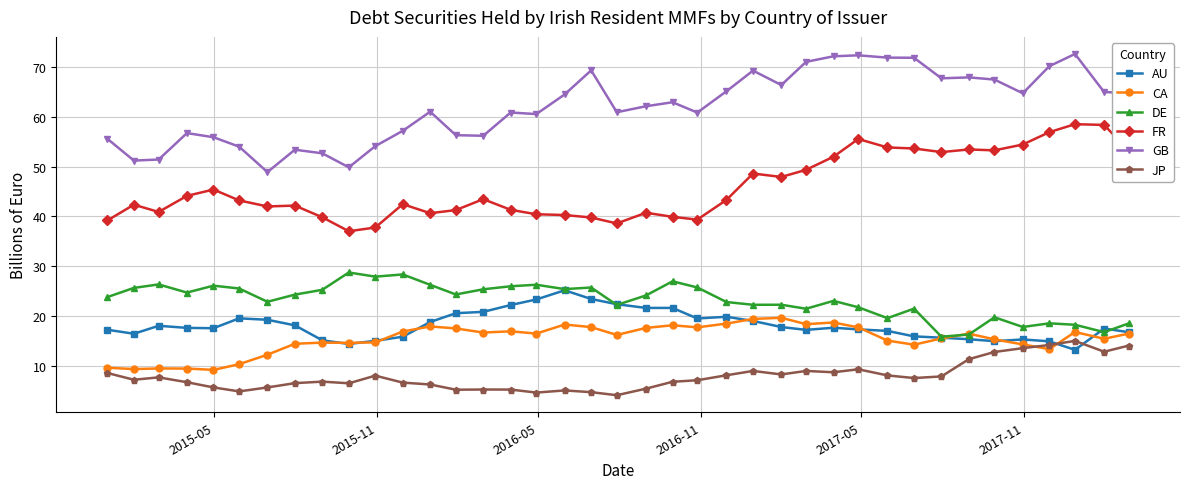

List the series in order of their peak value, highest first.

GB, FR, DE, AU, CA, JP